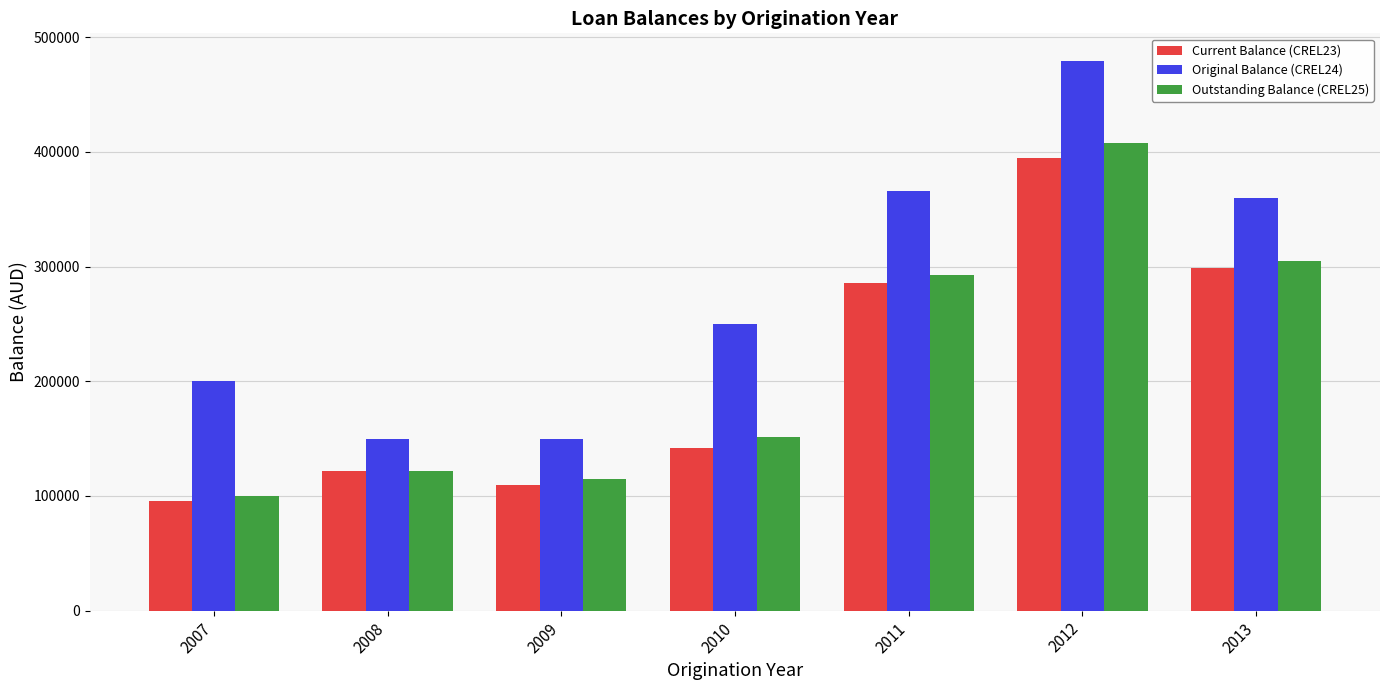

Which series has the largest range (max minus min)?

Original Balance (CREL24)